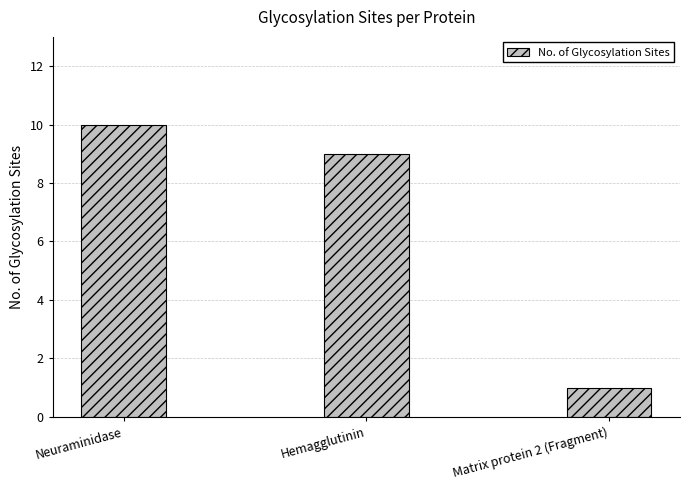

What is the minimum value shown in the chart?

1